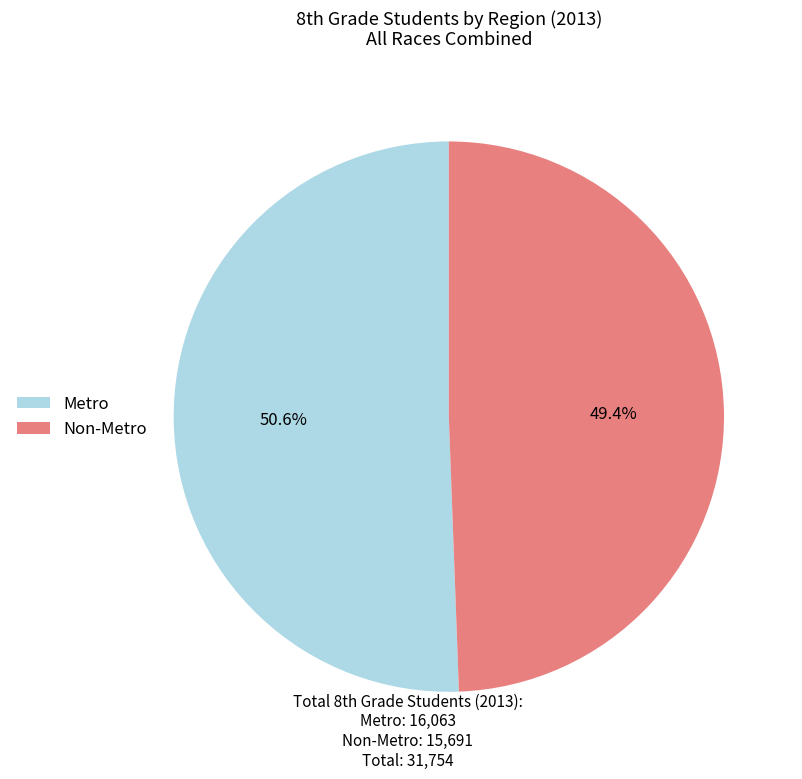

To the nearest percent, what percentage of the pie is Metro?

51%